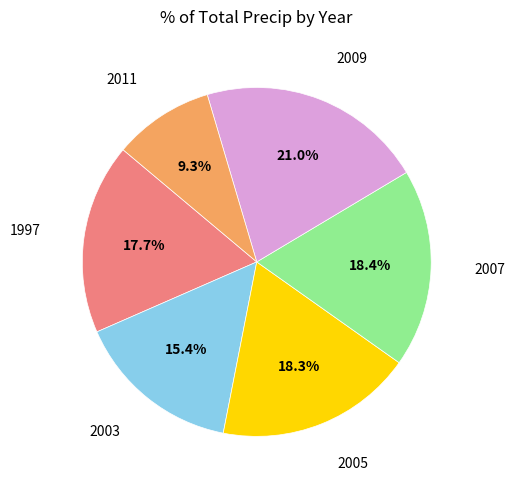

Is there any slice that represents more than half of the pie?

No